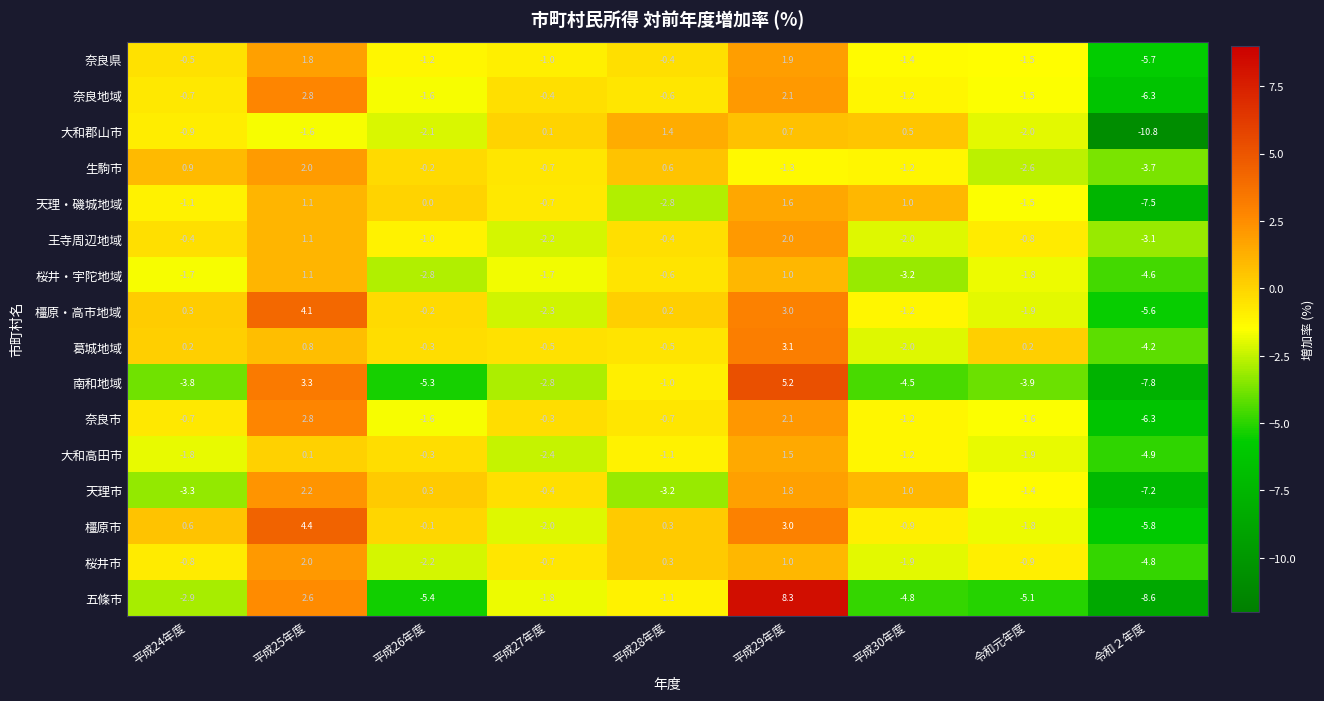

Which series has the largest range (max minus min)?

五條市